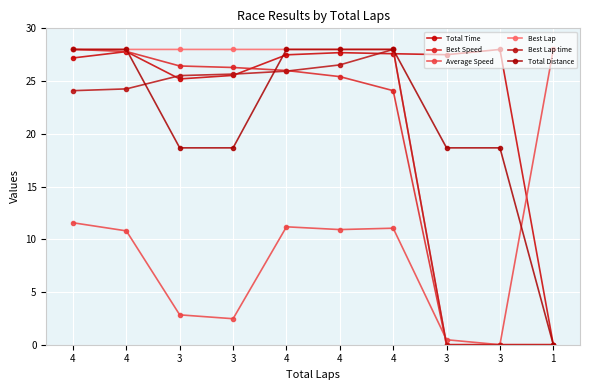

How many categories are shown in the chart?

10